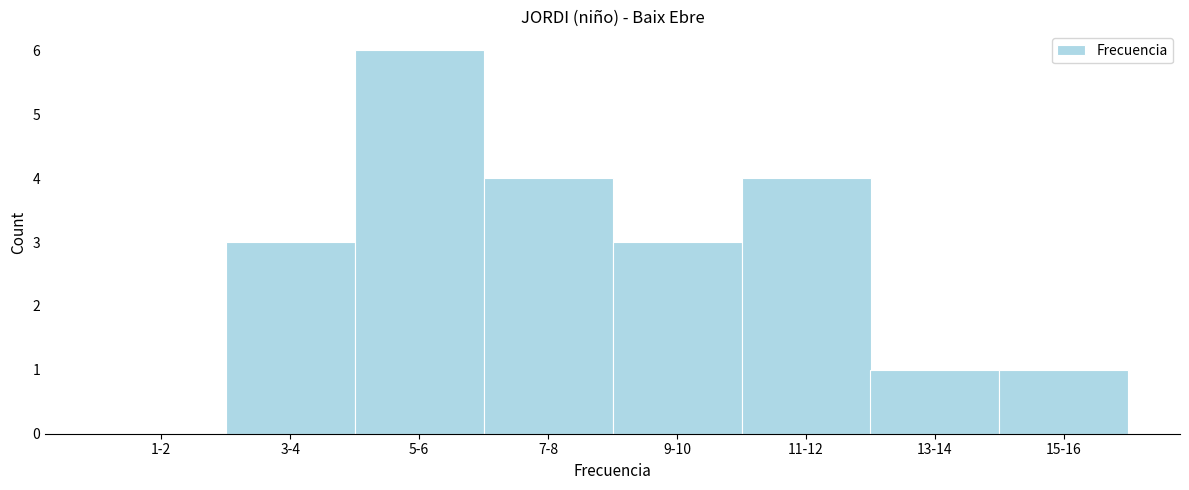

Reading right to left, list all the values displayed in this chart.

15-16=1	13-14=1	11-12=4	9-10=3	7-8=4	5-6=6	3-4=3	1-2=0